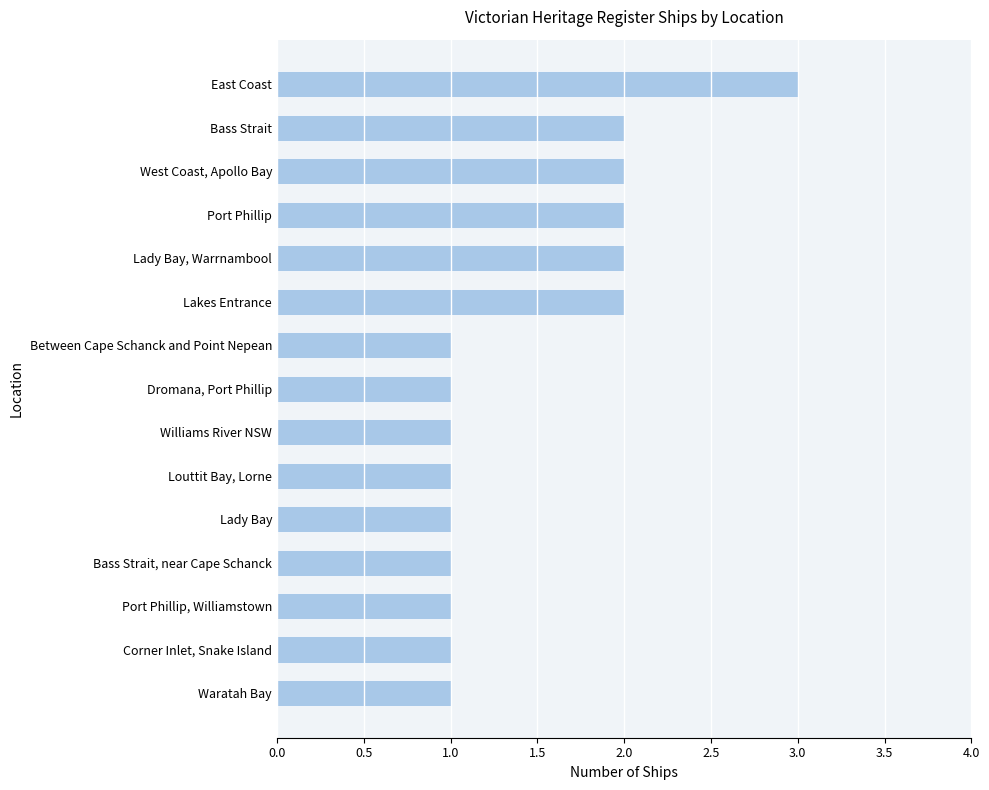

How many values are between 1 and 2?

14